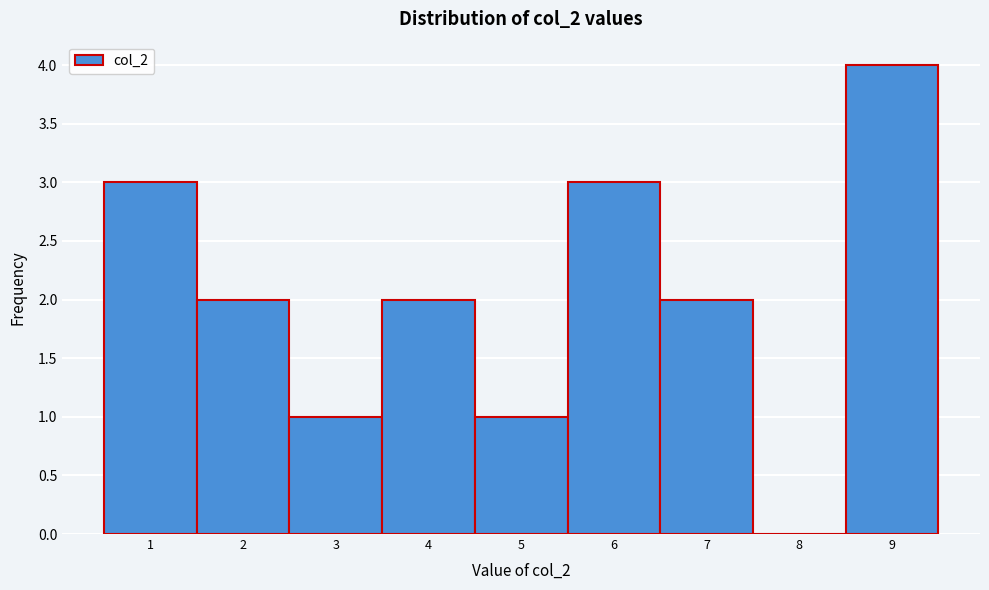

Reading left to right, list every bar in this chart as the range it spans on the x-axis followed by its height. The values are not printed on the chart, so give them approximately, as read against the axis.

0.5 to 1.5: 3
1.5 to 2.5: 2
2.5 to 3.5: 1
3.5 to 4.5: 2
4.5 to 5.5: 1
5.5 to 6.5: 3
6.5 to 7.5: 2
7.5 to 8.5: 0
8.5 to 9.5: 4